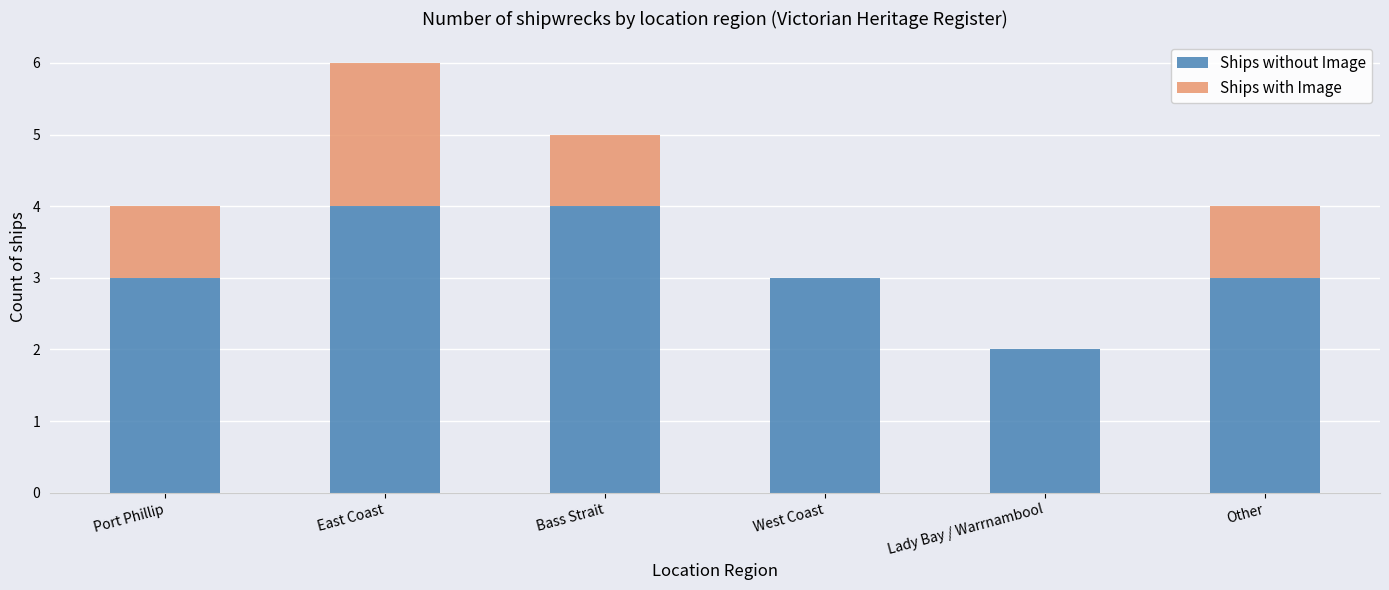

What is the sum of all Ships without Image values?

19